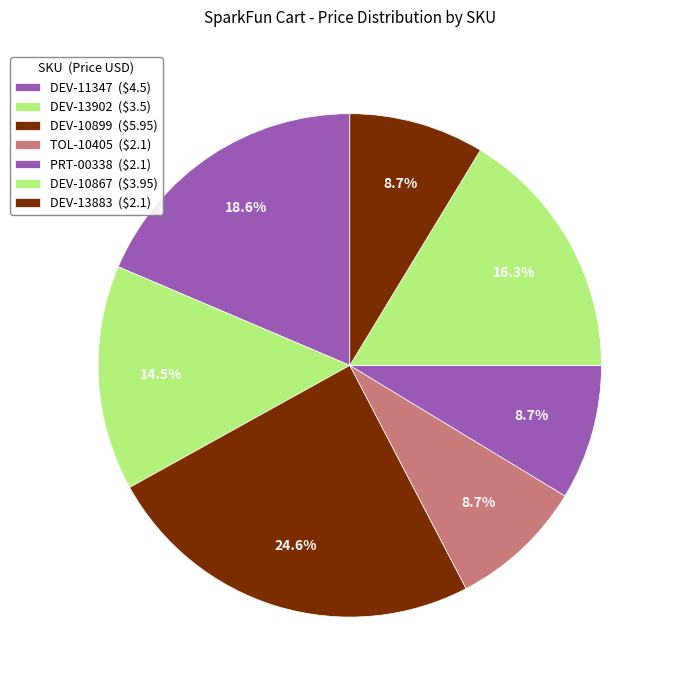

Which slice is the largest?

DEV-10899